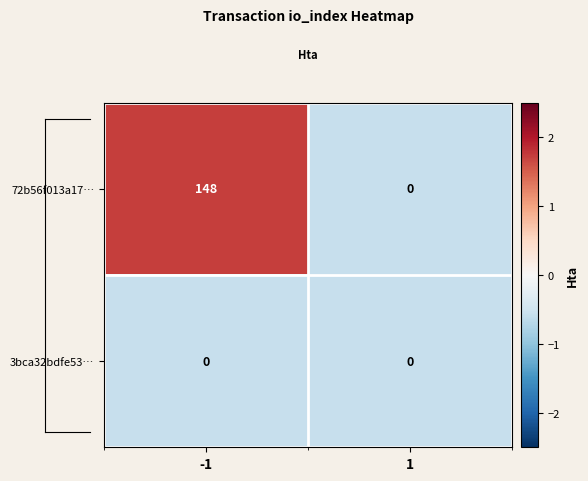

How many distinct data groups are displayed?

2